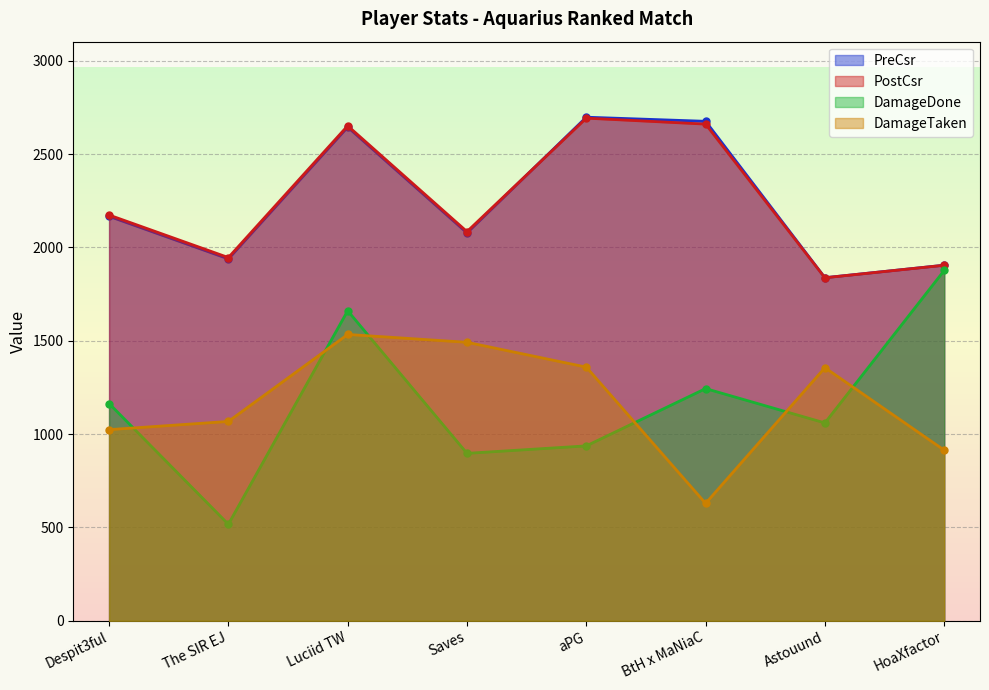

What is the difference between the maximum and minimum values in the DamageDone series?

1360